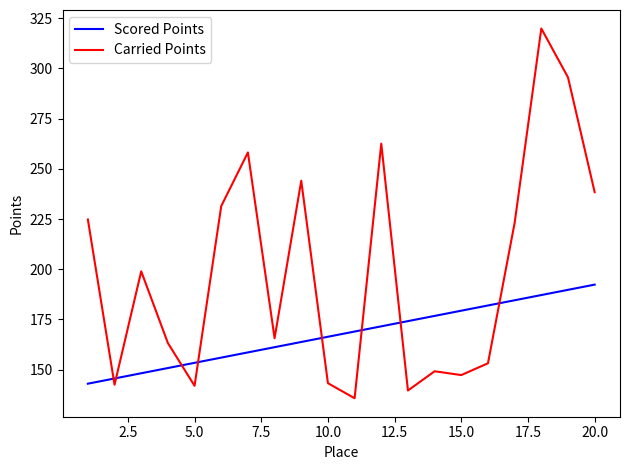

Rank the series by their average value, from lowest to highest.

Scored Points, Carried Points